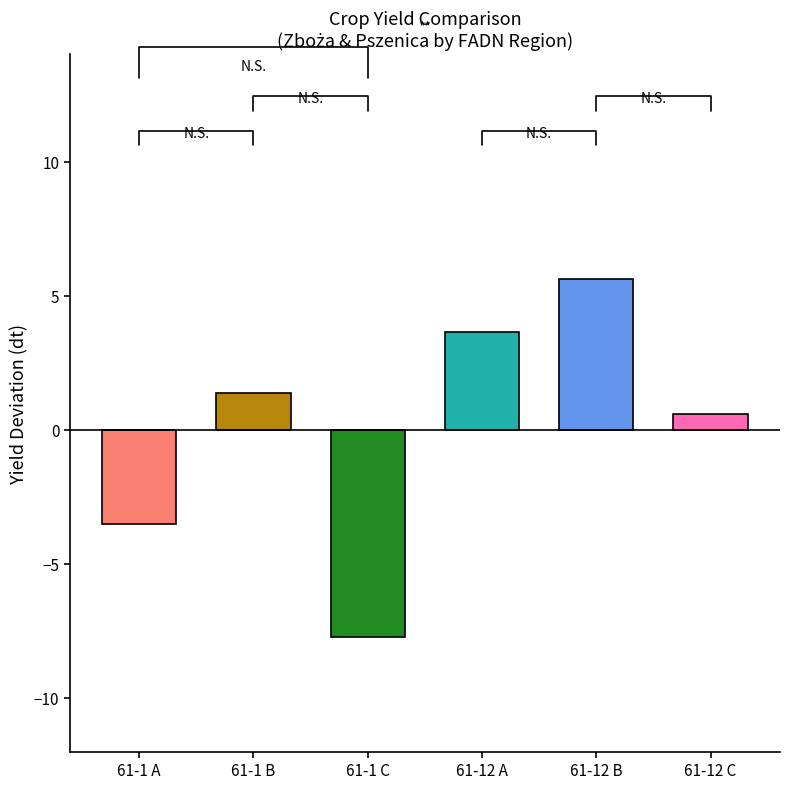

How many data points are less than 1?

3